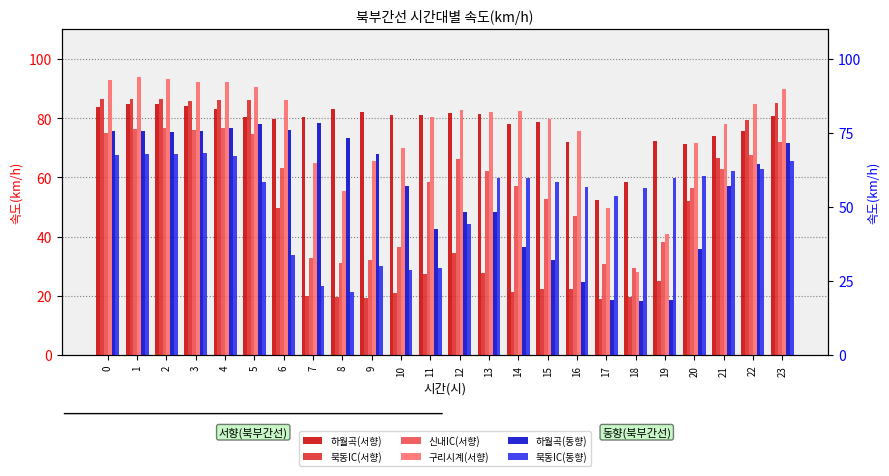

At which category is the sum across all series the highest?

1